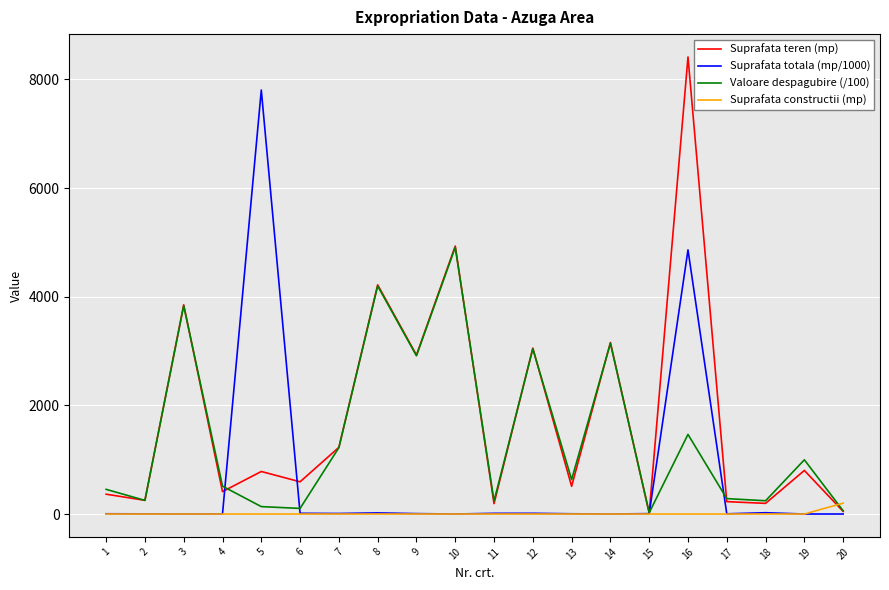

Does the chart have visible grid lines?

Yes